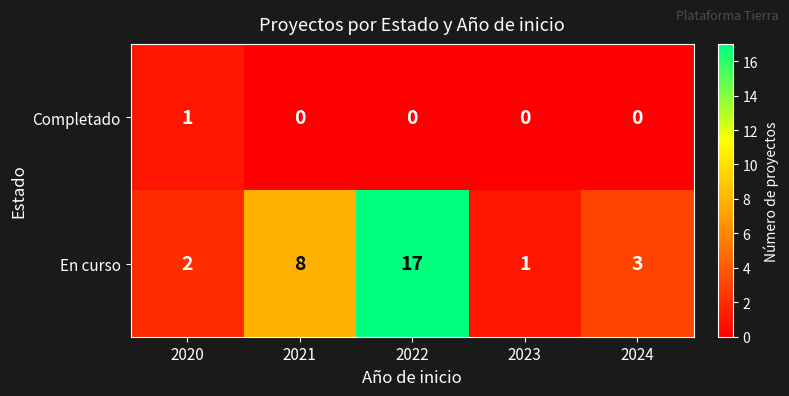

What is the sum of the En curso values at 2023 and 2022?

18